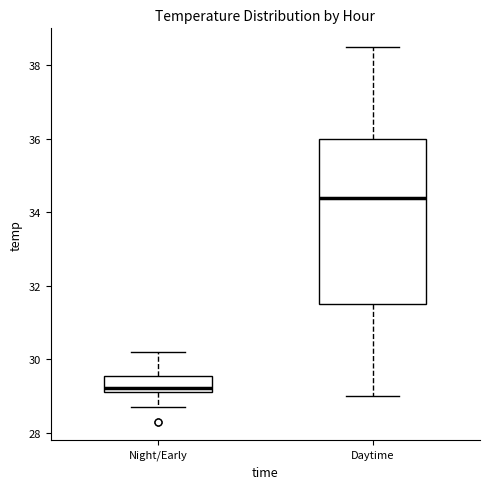

Reading left to right, read every box against the y-axis: the position of its median line, the range the box covers, and the ends of its whiskers. The values are not printed on the chart, so give them approximately, as read against the axis.

Night/Early: median 29.2 (just above the box's lower edge), box 29.2 to 29.6, whiskers 28.8 to 30.2
Daytime: median 34.4, box 31.6 to 36.0, whiskers 29.0 to 38.6